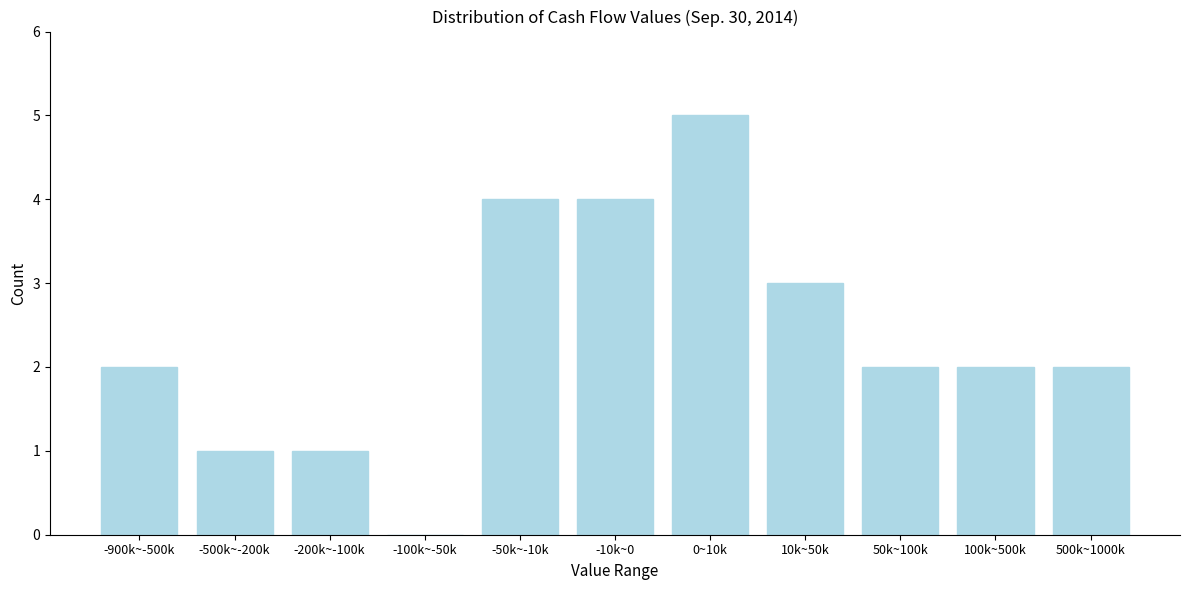

Reading right to left, what are all the values shown in this chart?

500k~1000k=2	100k~500k=2	50k~100k=2	10k~50k=3	0~10k=5	-10k~0=4	-50k~-10k=4	-100k~-50k=0	-200k~-100k=1	-500k~-200k=1	-900k~-500k=2